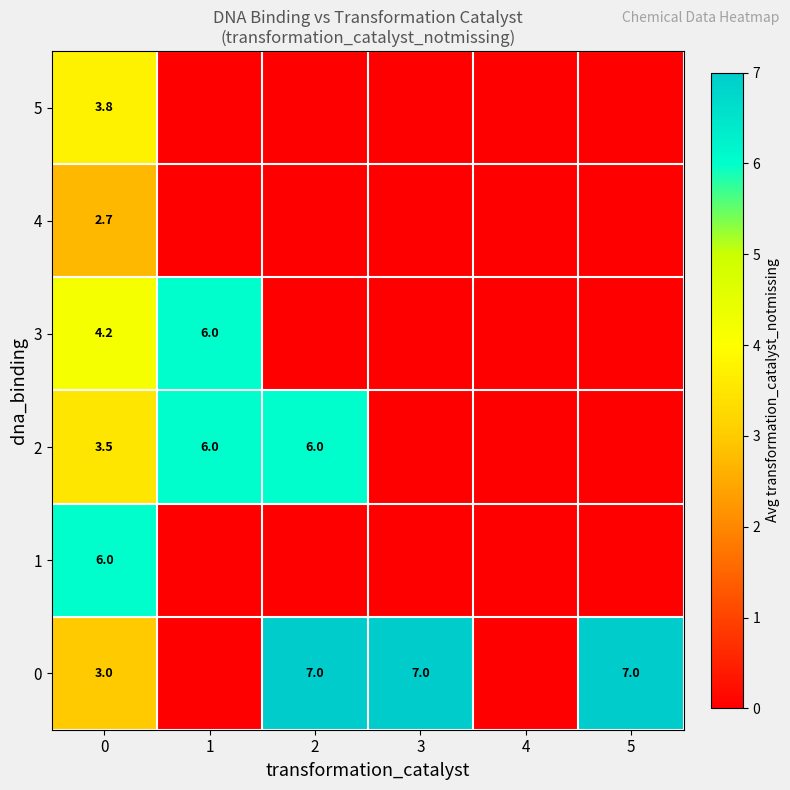

What is the sum of the 3 values at 0 and 1?

10.2